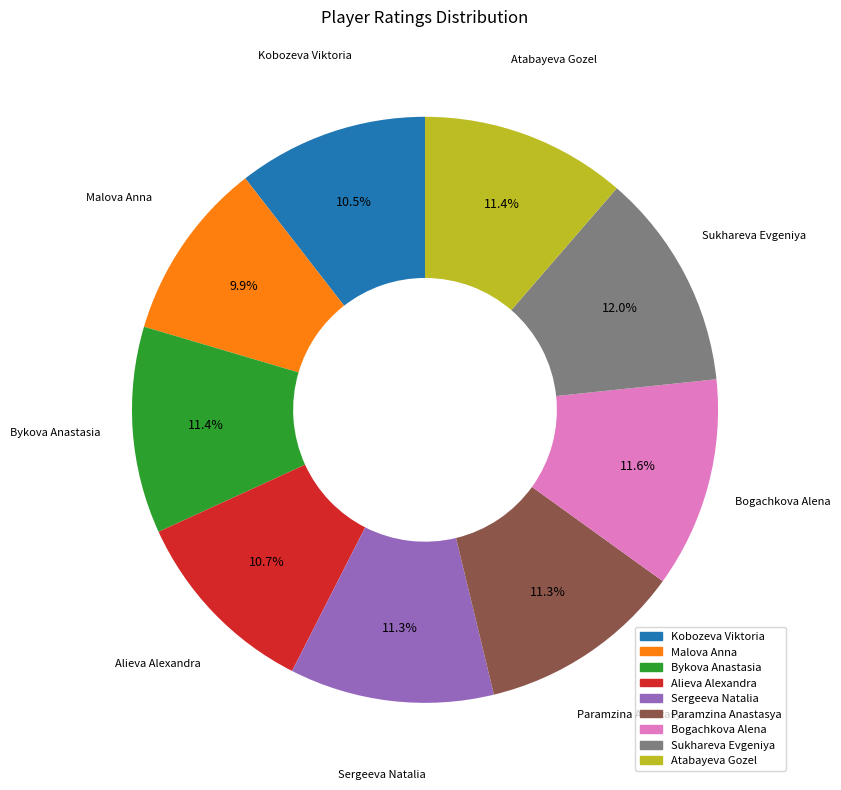

How many segments does this pie chart have?

9